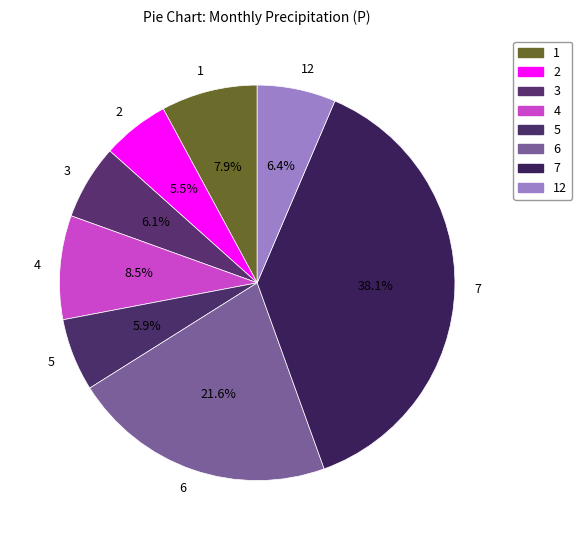

How many segments does this pie chart have?

8